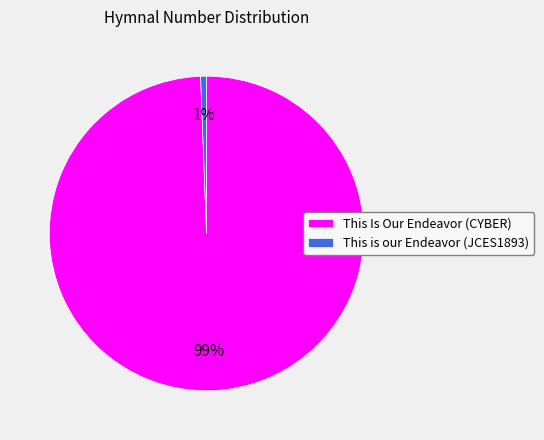

To the nearest percent, what is the average slice percentage?

50%